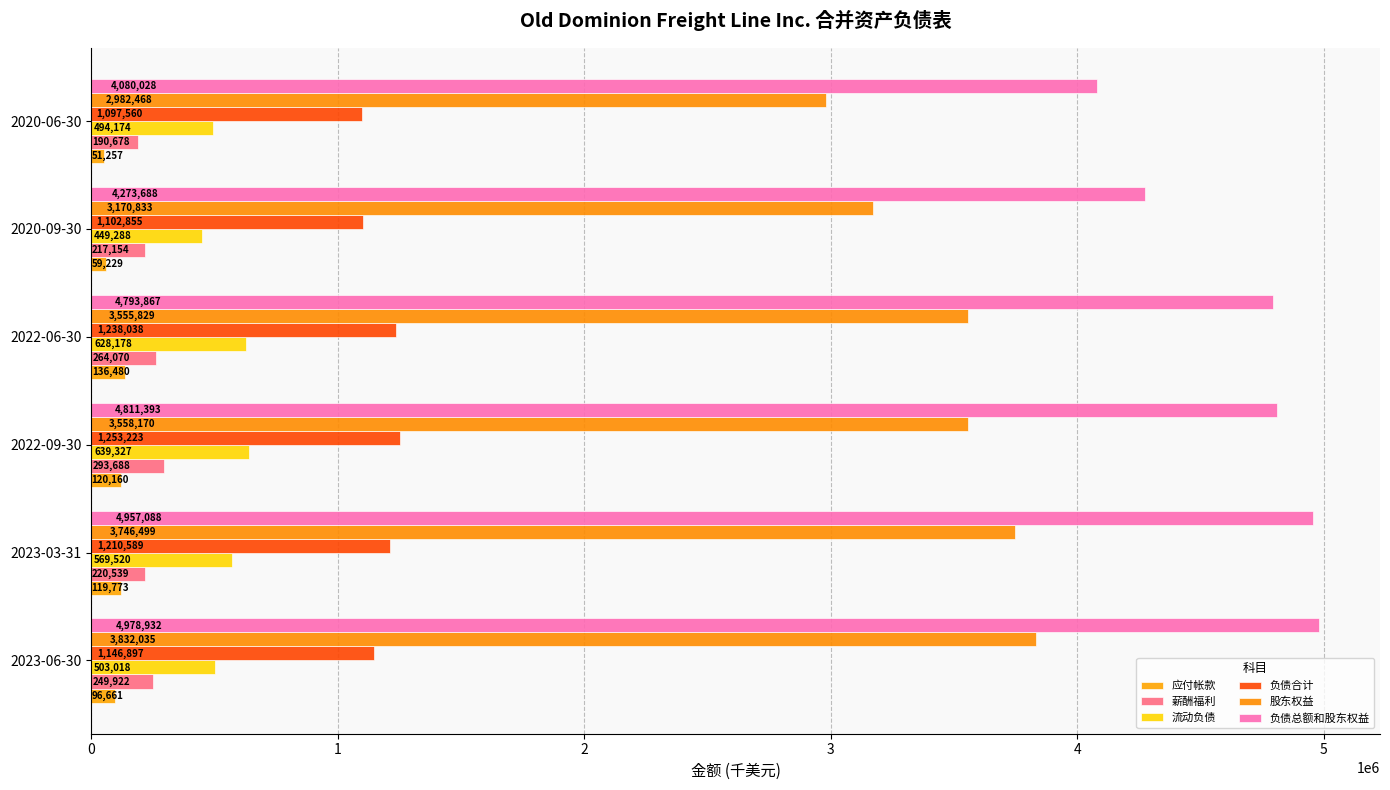

Which category has the lowest value in the 薪酬福利 series?

2020-06-30